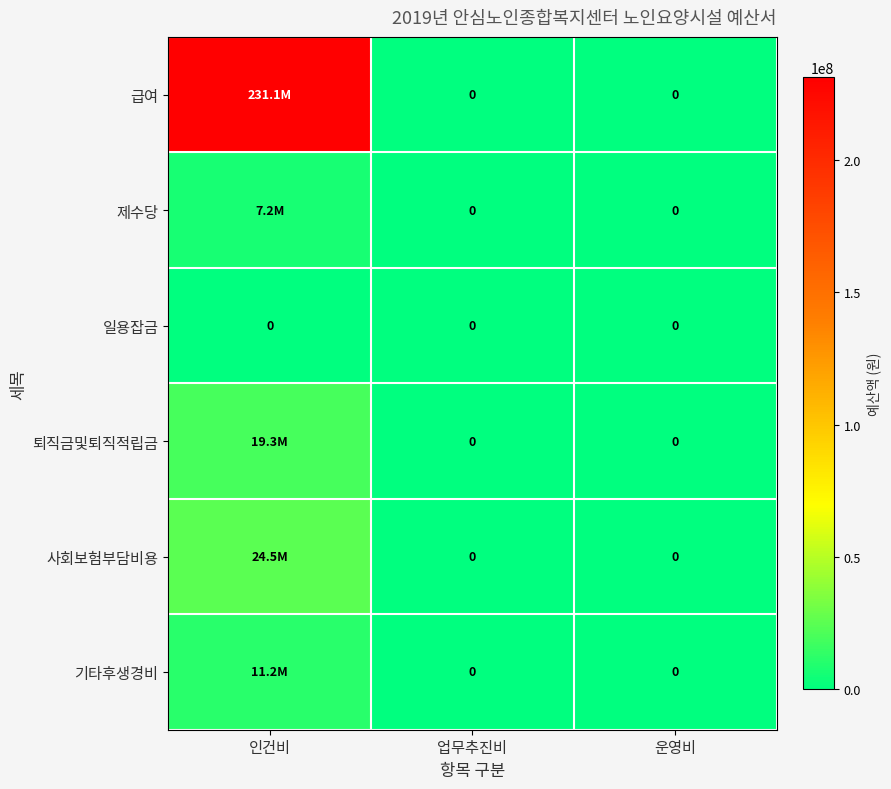

List the labels in order of 사회보험부담비용 value, smallest first.

업무추진비, 운영비, 인건비